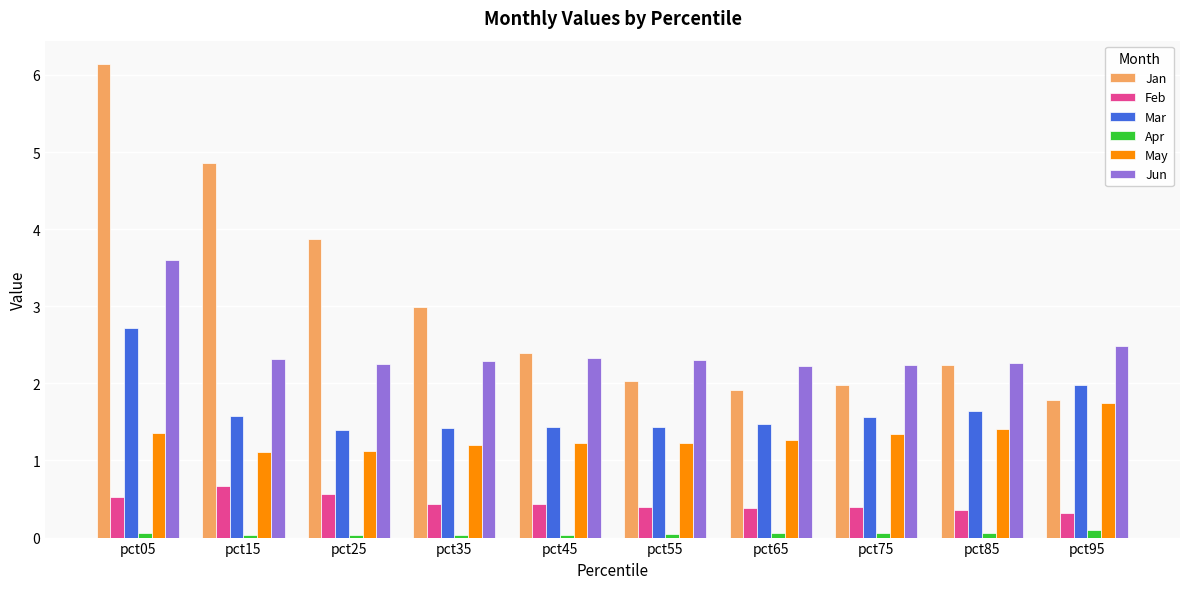

How many bars are there in total?

60